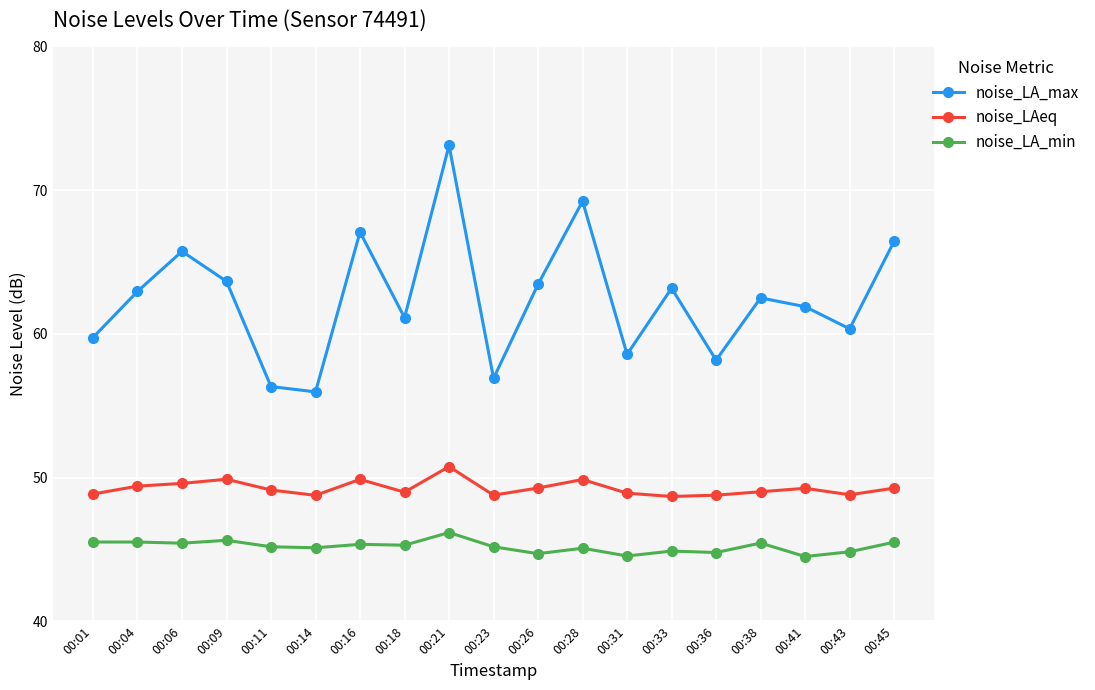

What is the approximate value of noise_LAeq at 00:28?

49.9